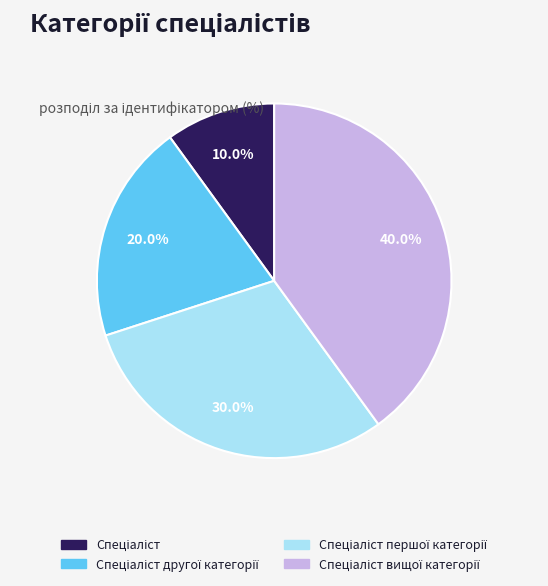

Is there any slice that represents more than half of the pie?

No